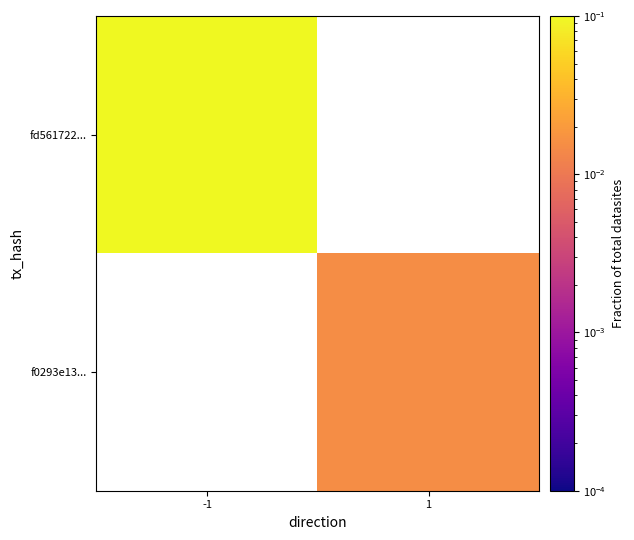

The fd561722... series shows 1.7 at -1. True or false?

False